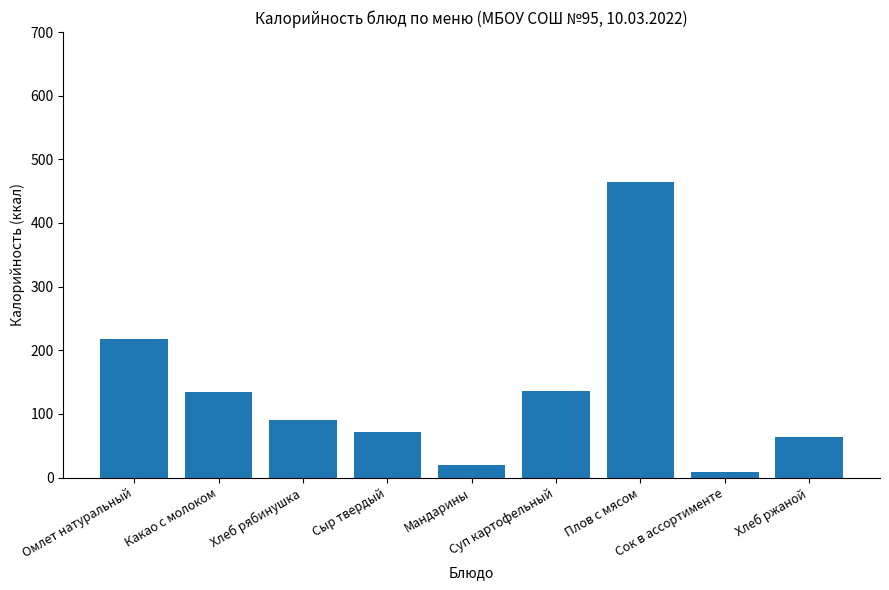

What is the difference between the second highest and minimum values?

208